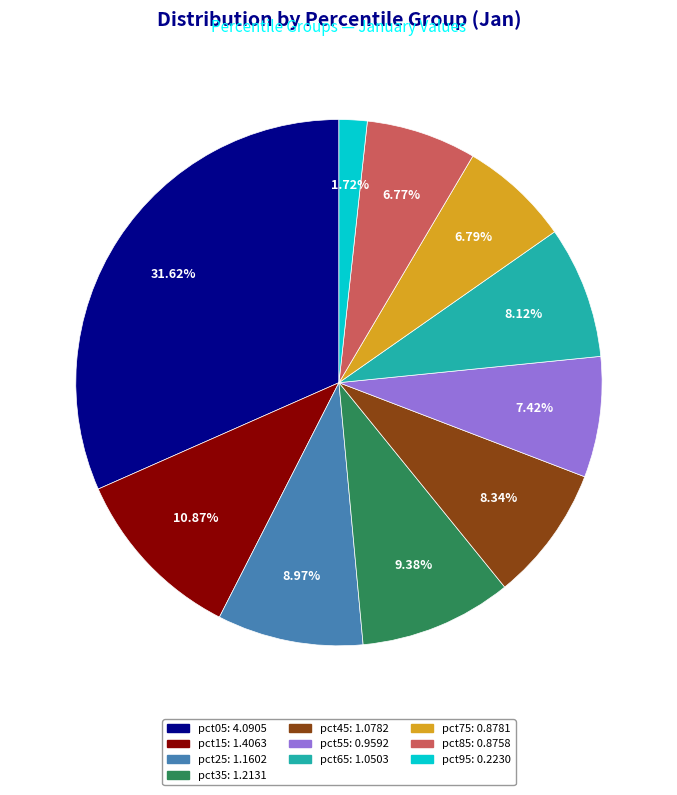

To the nearest percent, what is the difference between the pct05 and pct65 slice percentages?

24%